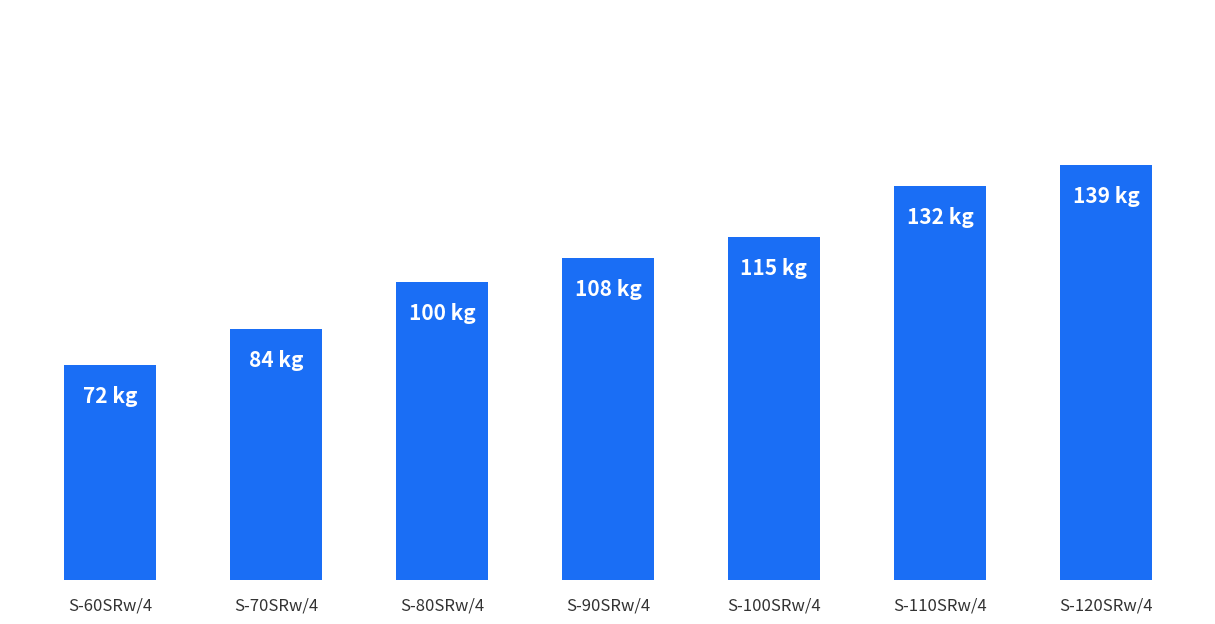

What is the label of the 7th bar from the right?

S-60SRw/4